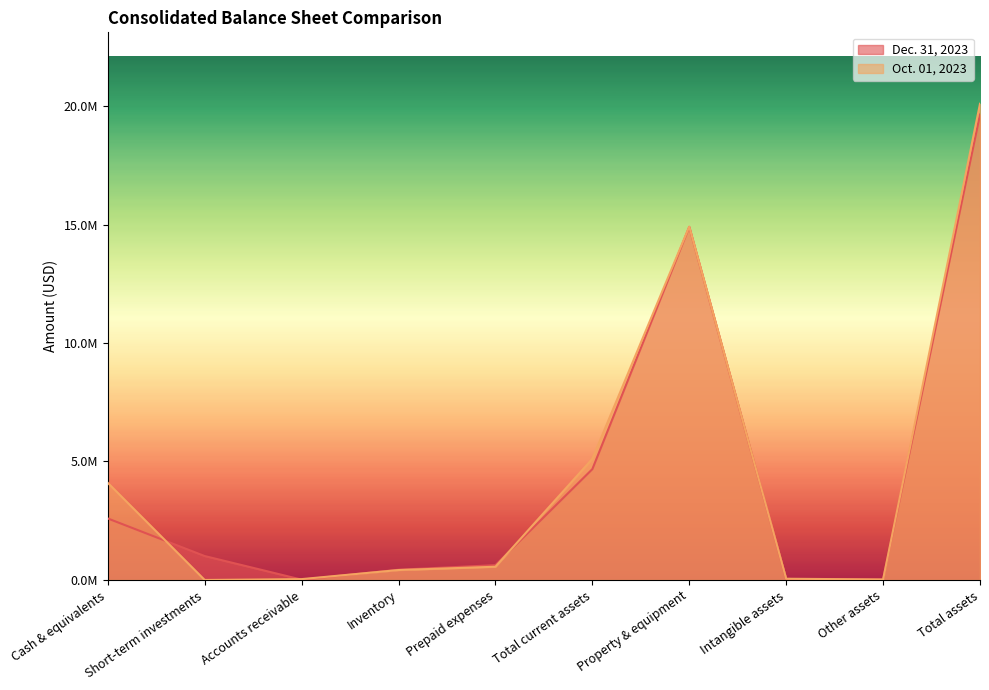

Does the chart display data point markers on the line(s)?

No